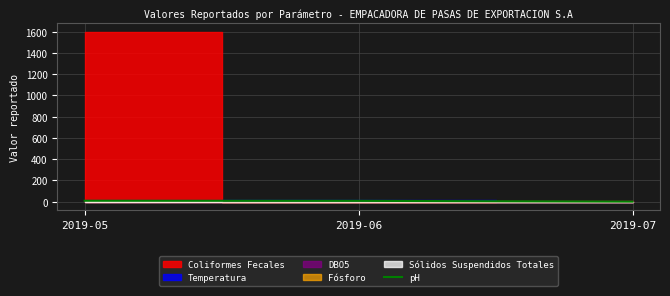

List the labels in order of value, smallest first.

2019-07, 2019-06, 2019-05